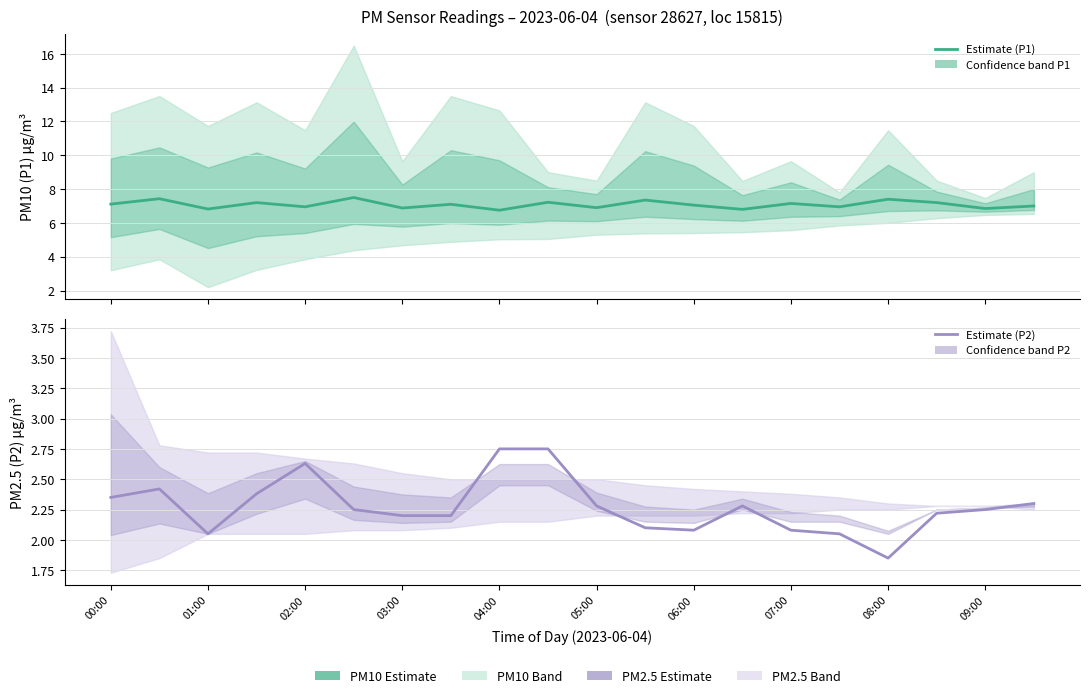

How many lines are shown in the chart?

2